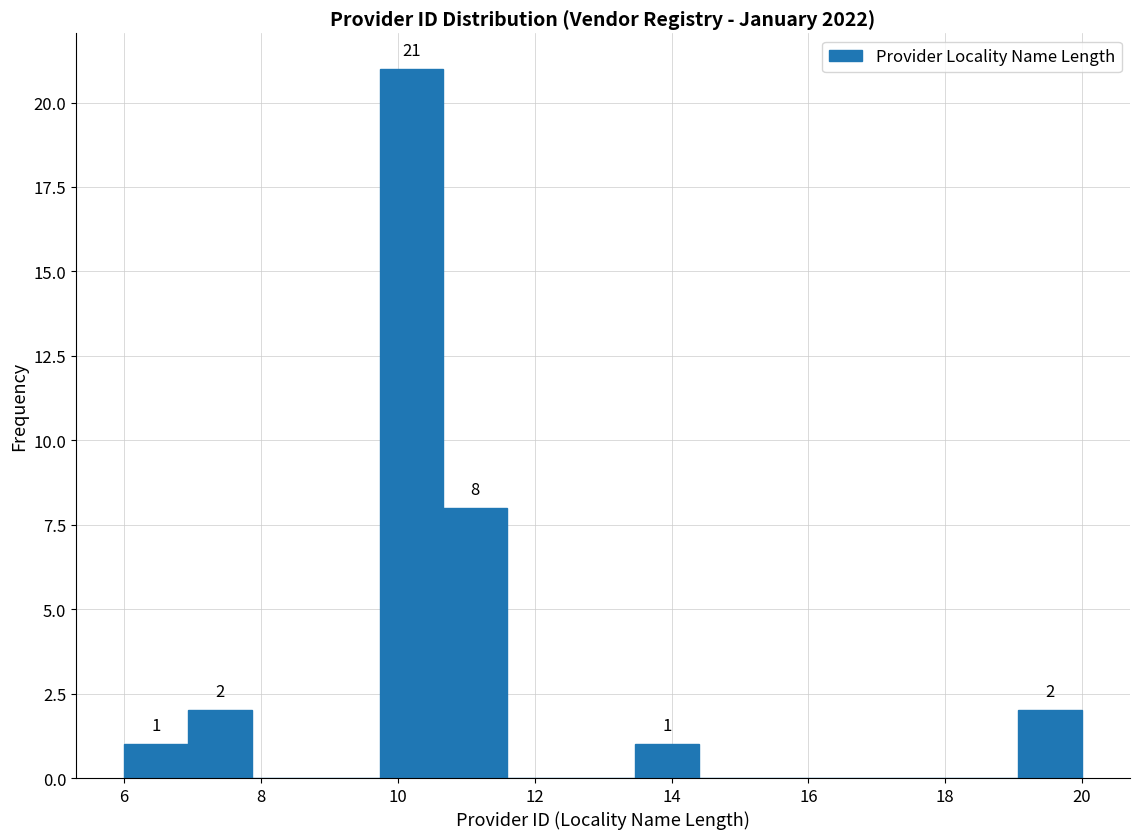

Which range on the x-axis has the tallest bar?

9.8 to 10.6